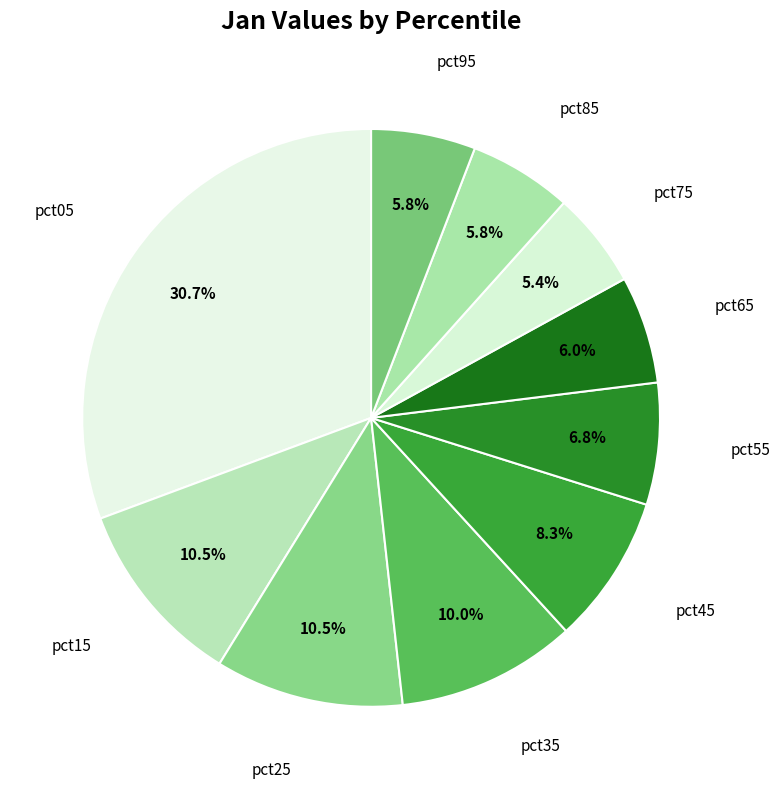

Rank the categories by value from highest to lowest.

pct05, pct25, pct15, pct35, pct45, pct55, pct65, pct95, pct85, pct75